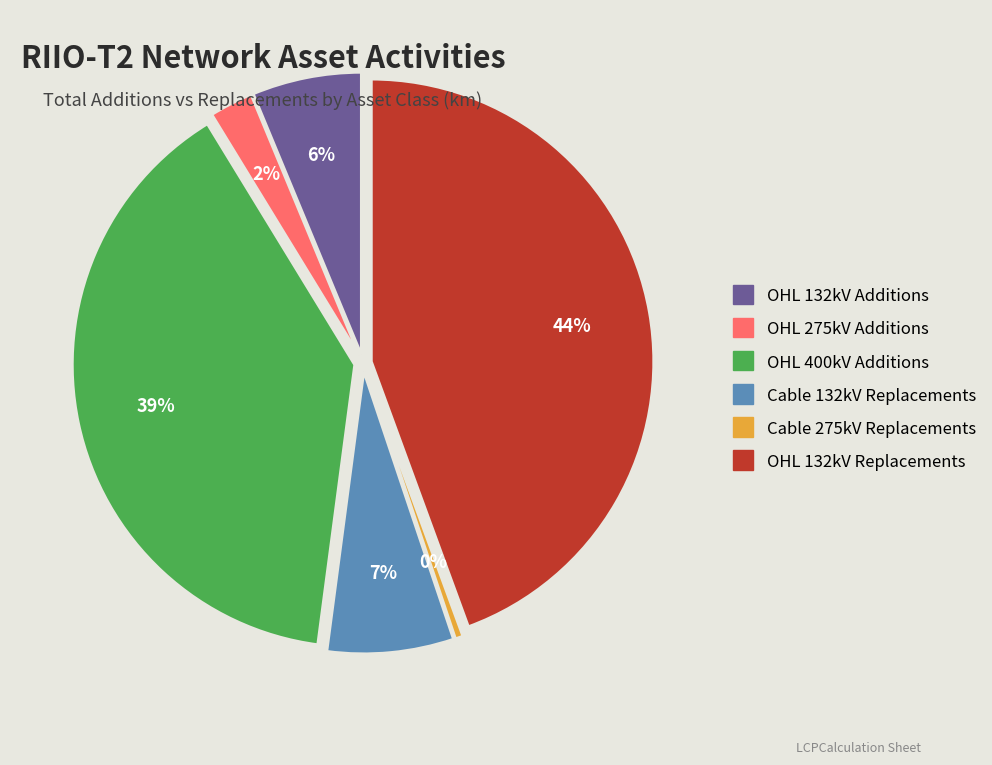

Which has a higher value, OHL 132kV Replacements or OHL 400kV Additions?

OHL 132kV Replacements